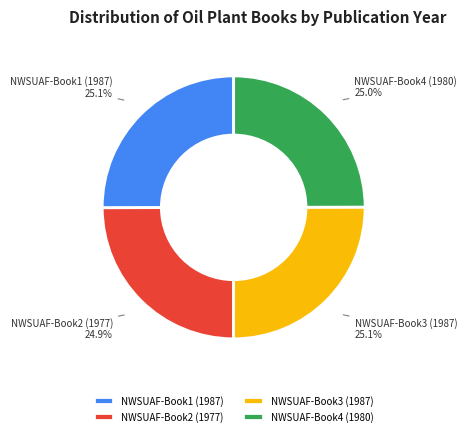

What is the ratio of the value at NWSUAF-Book3 (1987) to the value at NWSUAF-Book4 (1980)?

1.0